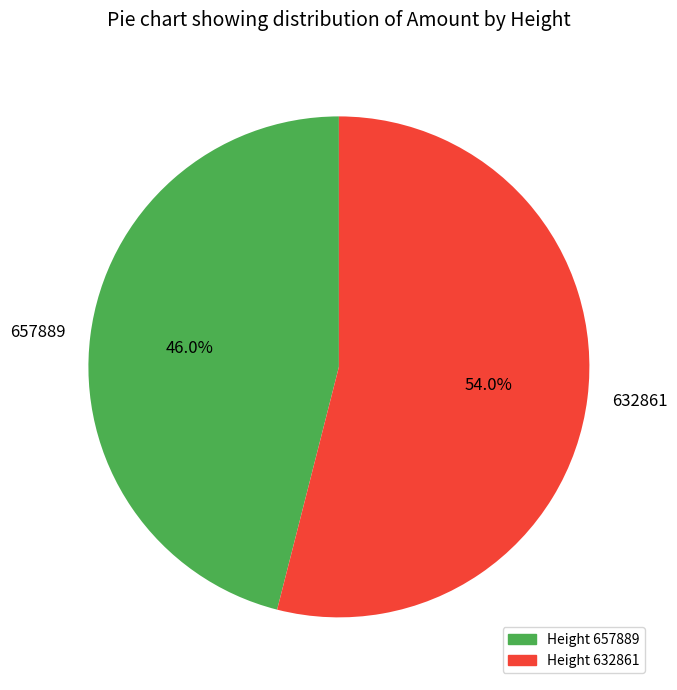

What is the majority slice?

632861